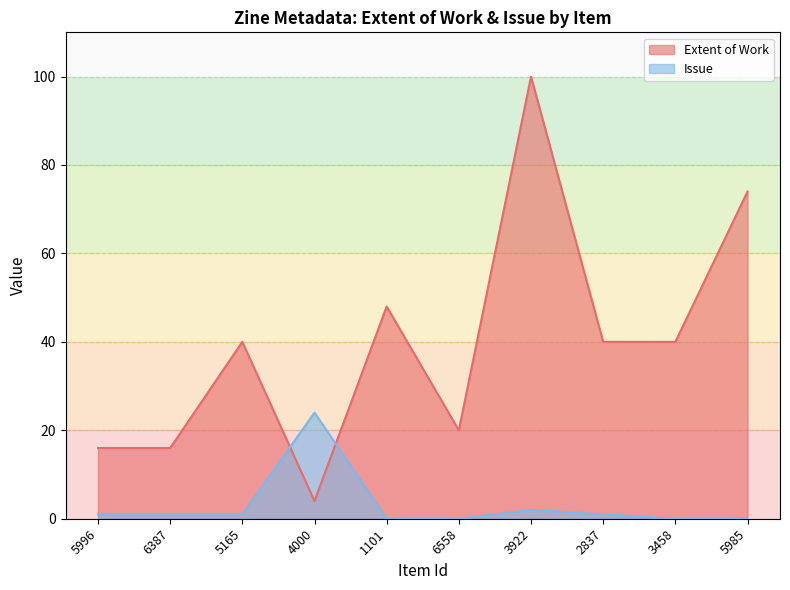

True or false: Issue and Extent of Work cross at least once.

True